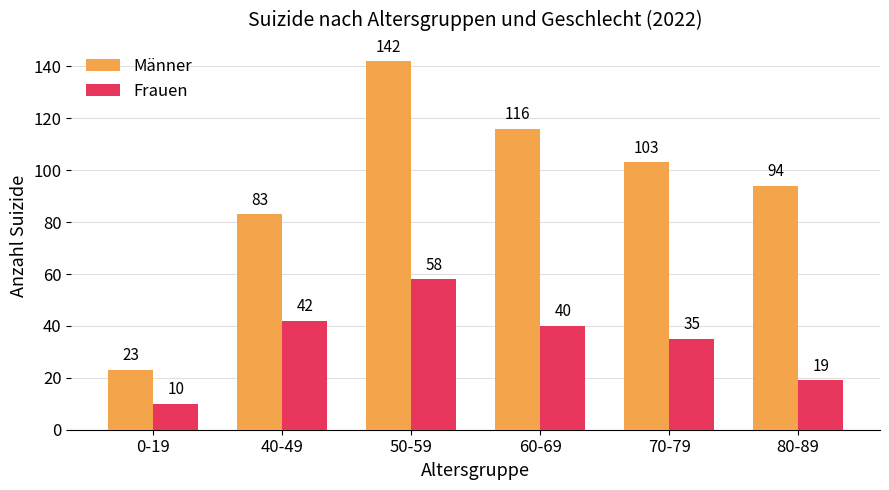

What is the approximate value of Männer at 50-59?

142